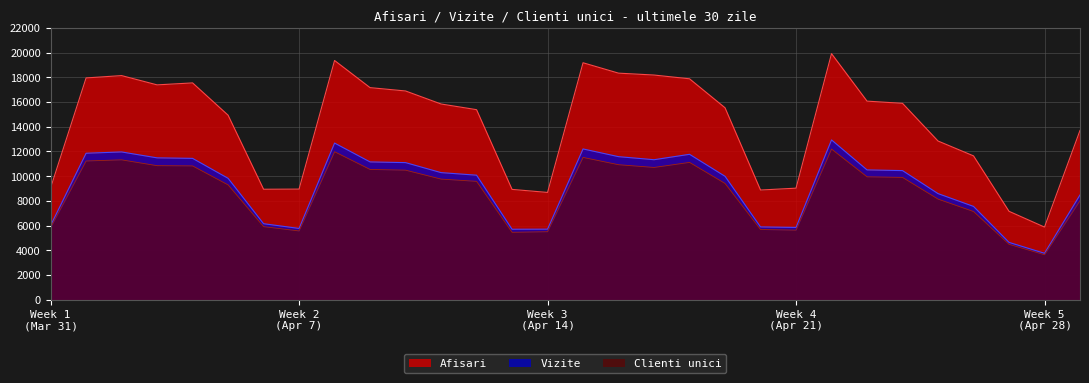

What is the total value across all series at 2024.4.29?

30177